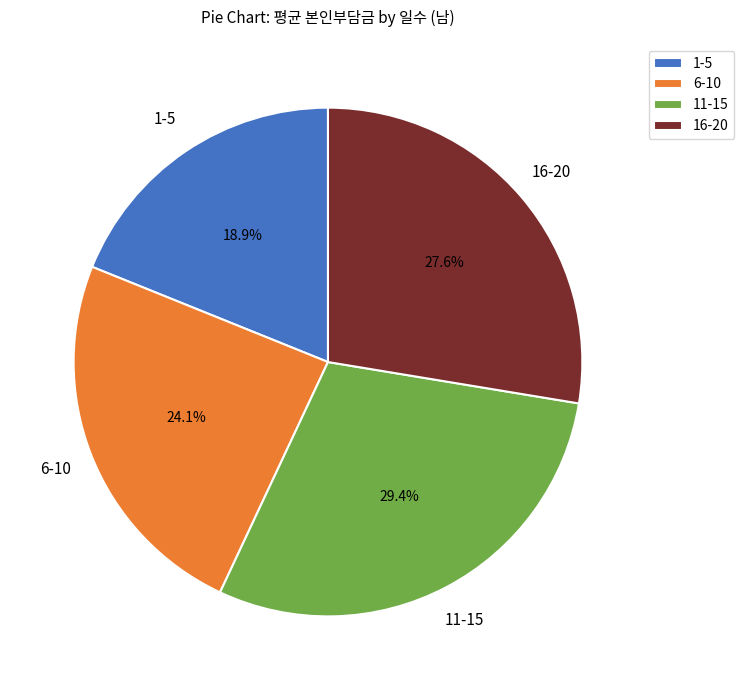

What is the total percentage of 11-15 and 16-20?

57.0%